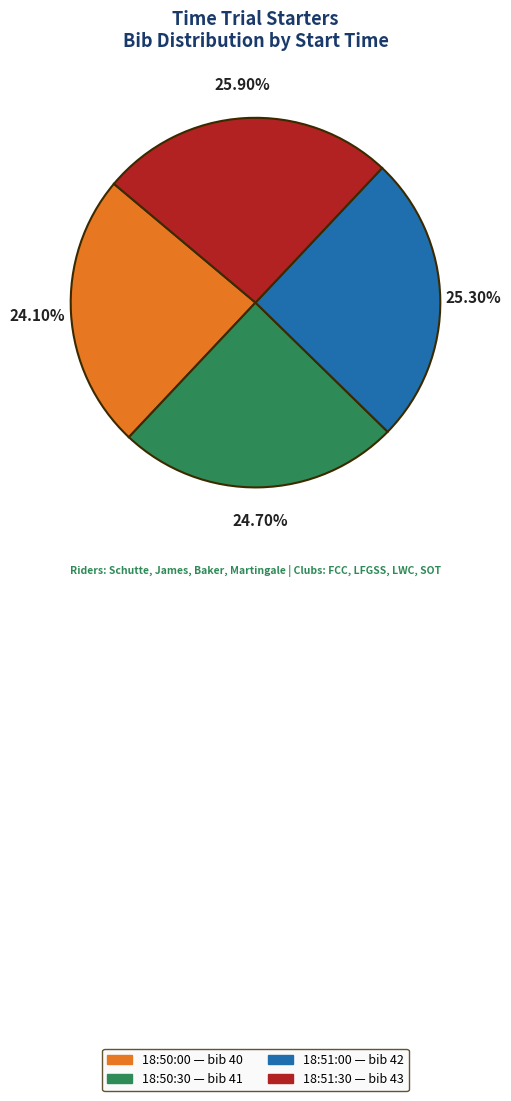

How much of the chart is everything except 18:50:30?

75.3%